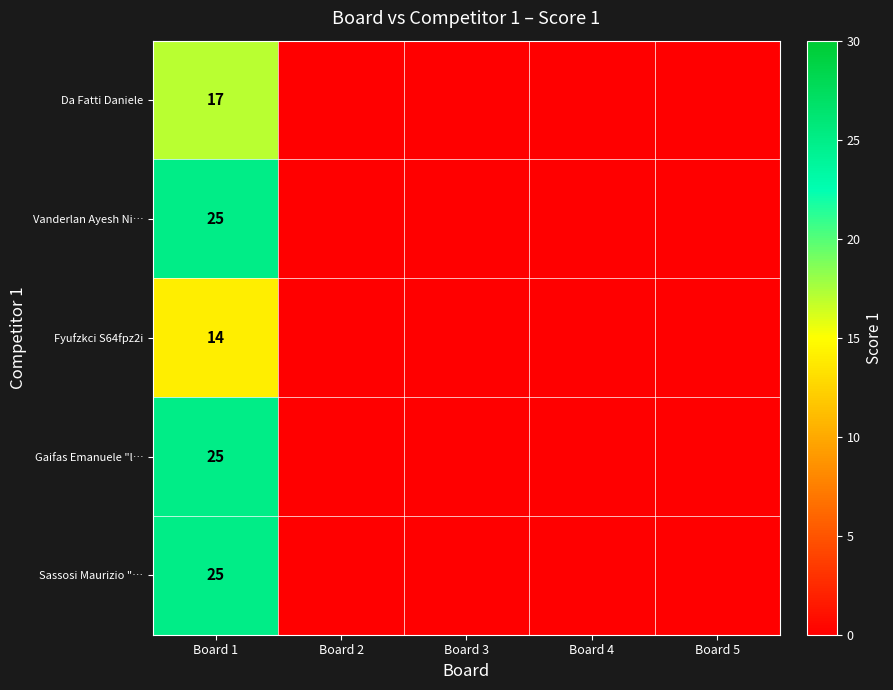

True or false: Gaifas Emanuele "l… has a value of 11 at Board 1.

False